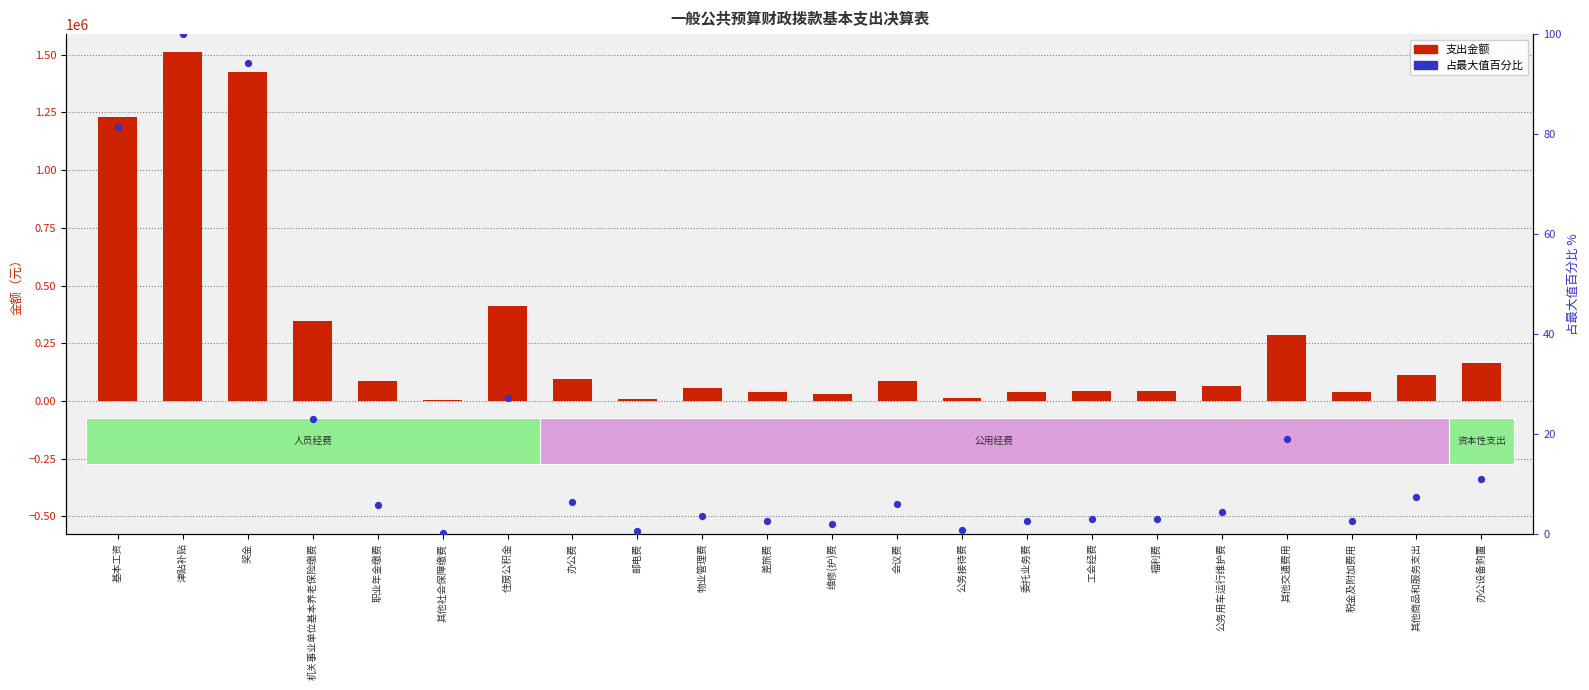

Which series contains the highest Y value?

支出金额